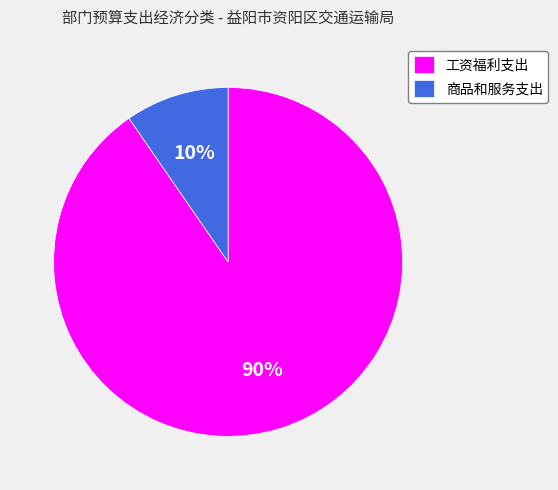

To the nearest percent, what is the average slice percentage?

50%